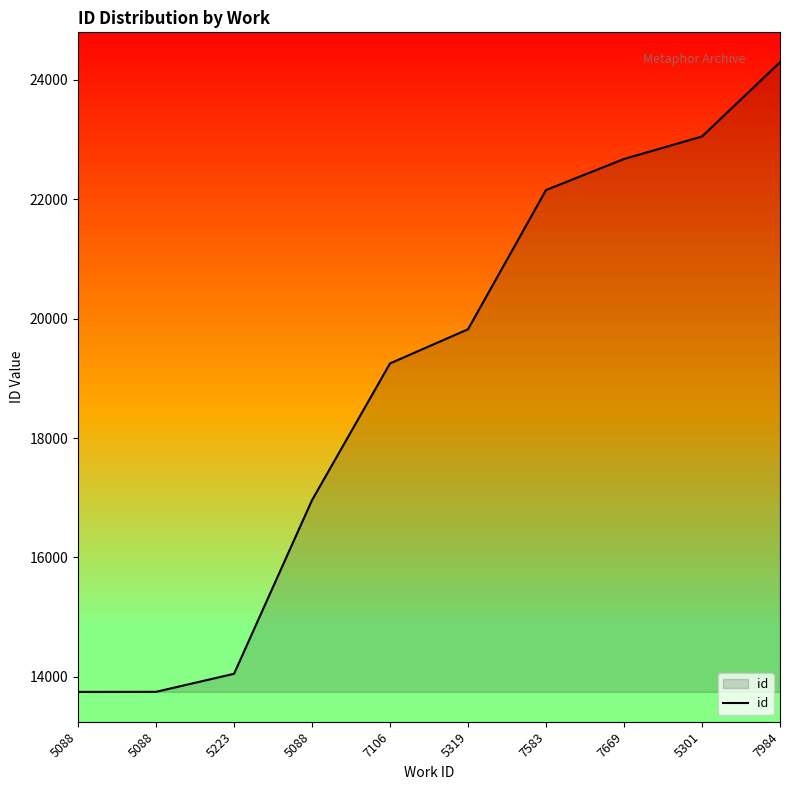

What is the sum of the values at 5319 and 7583?

41976